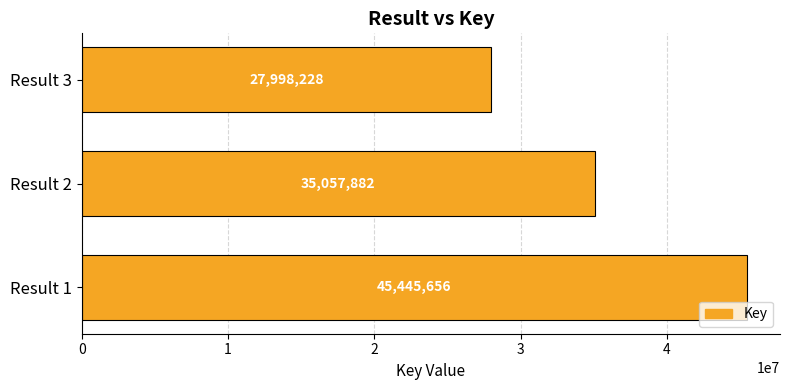

At which label is the value closest to 36721942?

Result 2